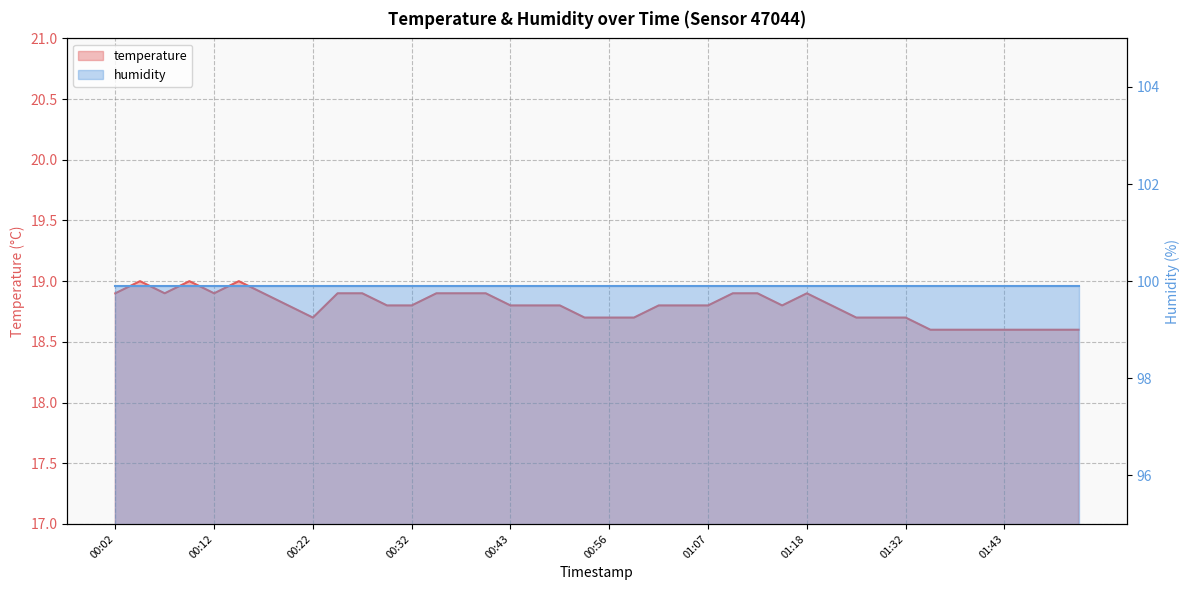

At which label is the value closest to 18?

01:35